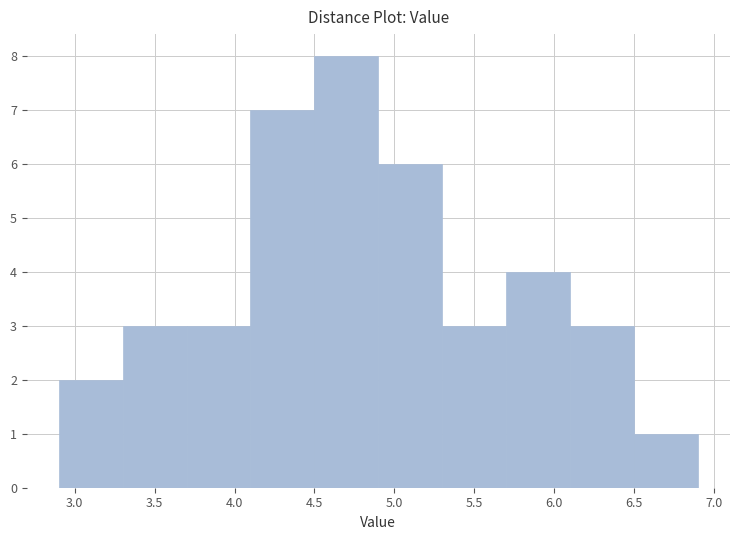

Reading left to right, list every bar in this chart as the range it spans on the x-axis followed by its height. The values are not printed on the chart, so give them approximately, as read against the axis.

2.9 to 3.3: 2
3.3 to 3.7: 3
3.7 to 4.1: 3
4.1 to 4.5: 7
4.5 to 4.9: 8
4.9 to 5.3: 6
5.3 to 5.7: 3
5.7 to 6.1: 4
6.1 to 6.5: 3
6.5 to 6.9: 1